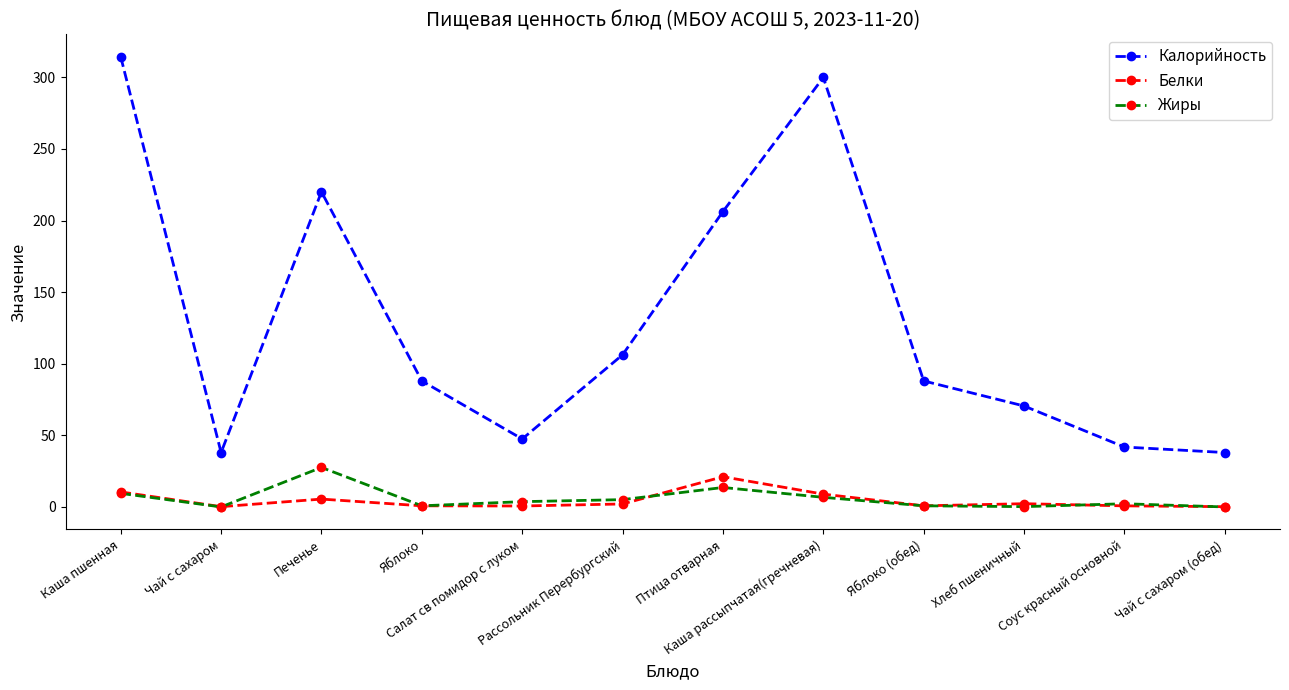

True or false: Жиры and Калорийность cross at least once.

False